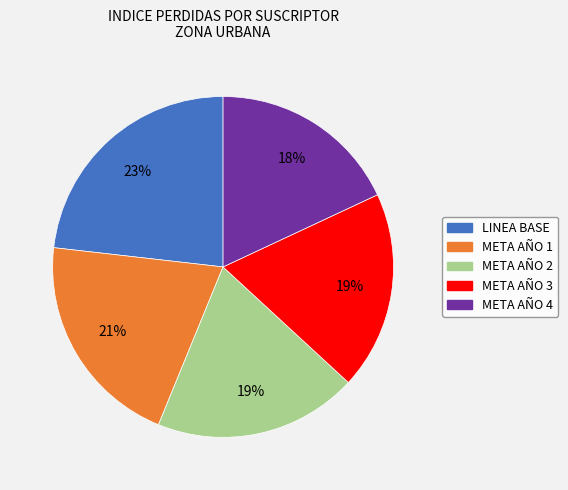

To the nearest percent, what is the average slice percentage?

20%